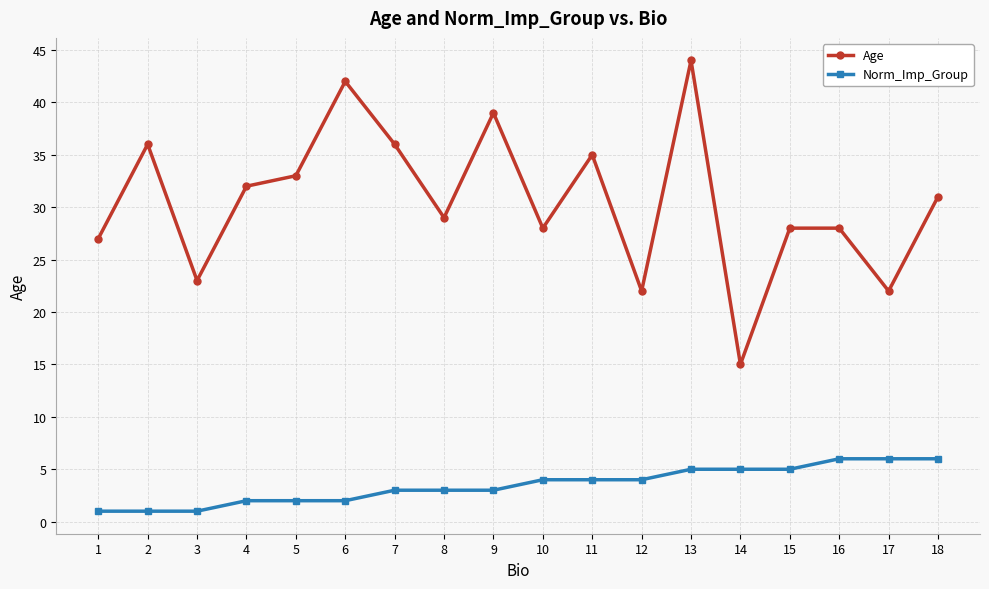

True or false: Norm_Imp_Group and Age cross at least once.

False